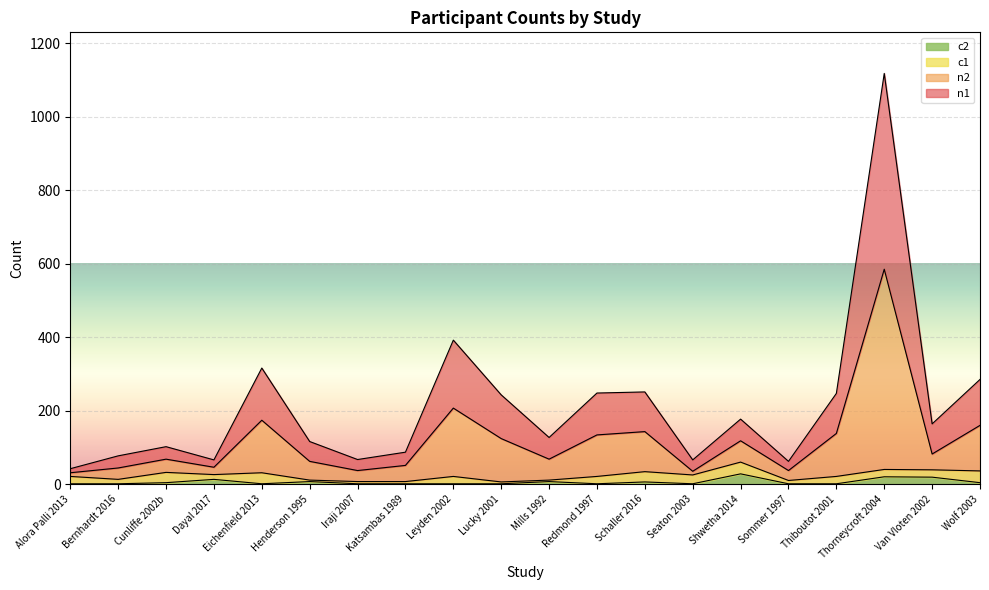

True or false: c2 and n1 intersect in this chart.

False